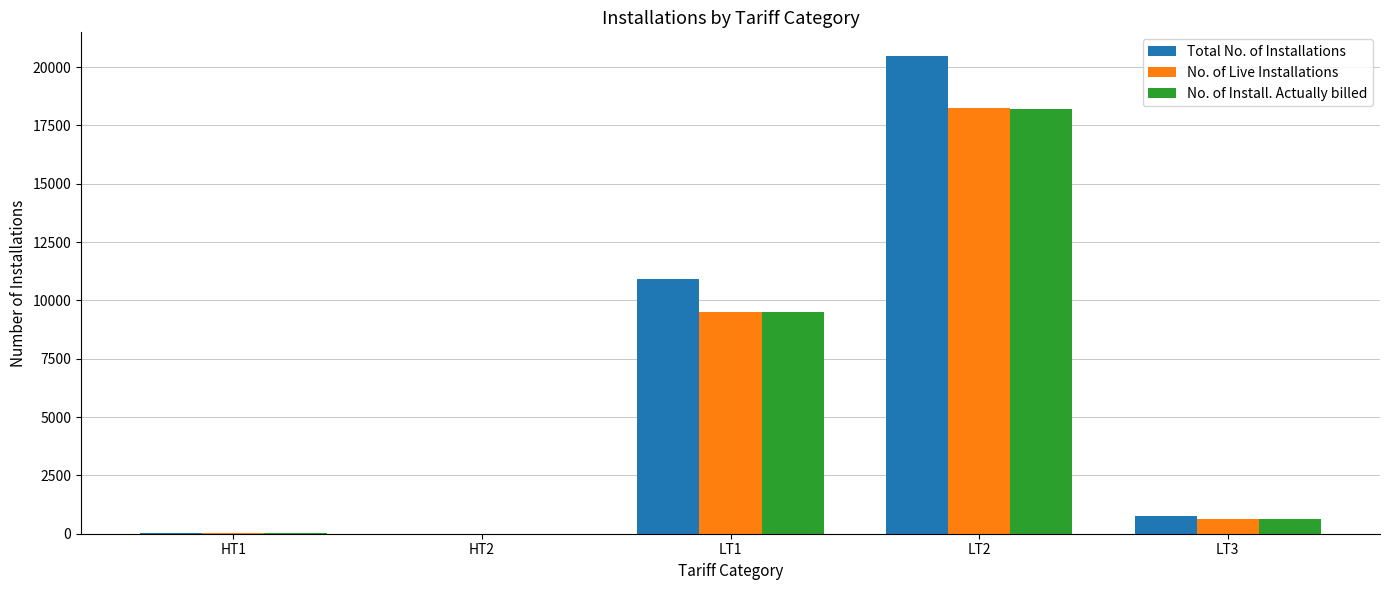

What is the maximum value shown in the chart?

20467